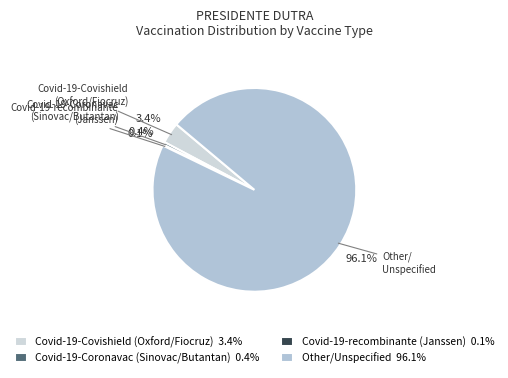

Does any single category account for the majority?

Yes